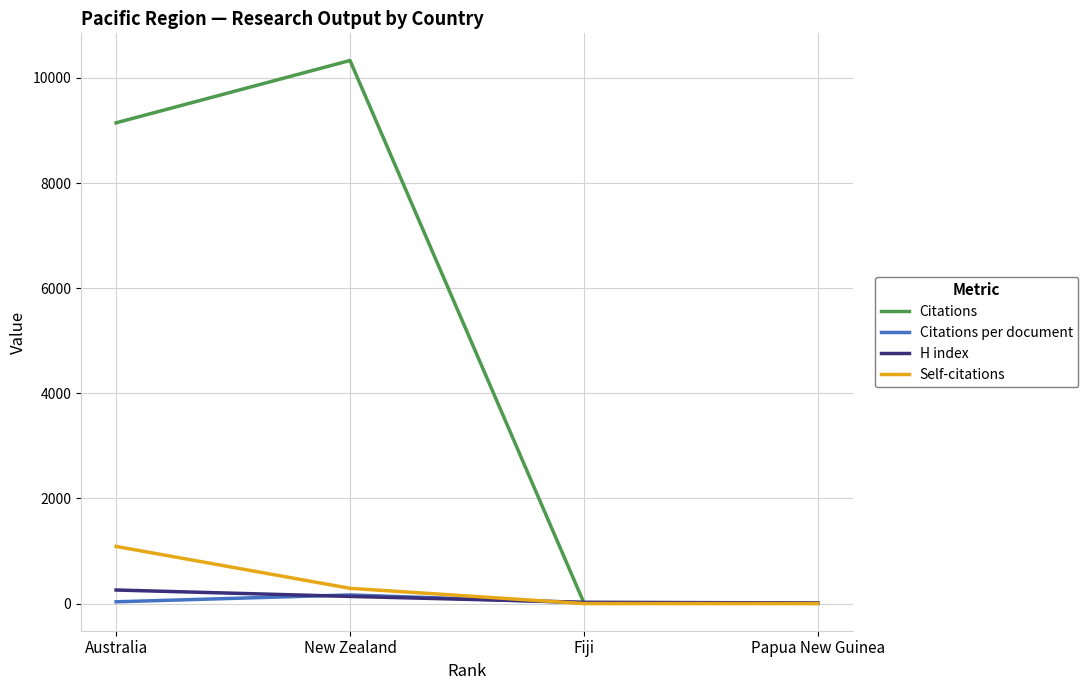

At which category is the sum across all series the highest?

New Zealand